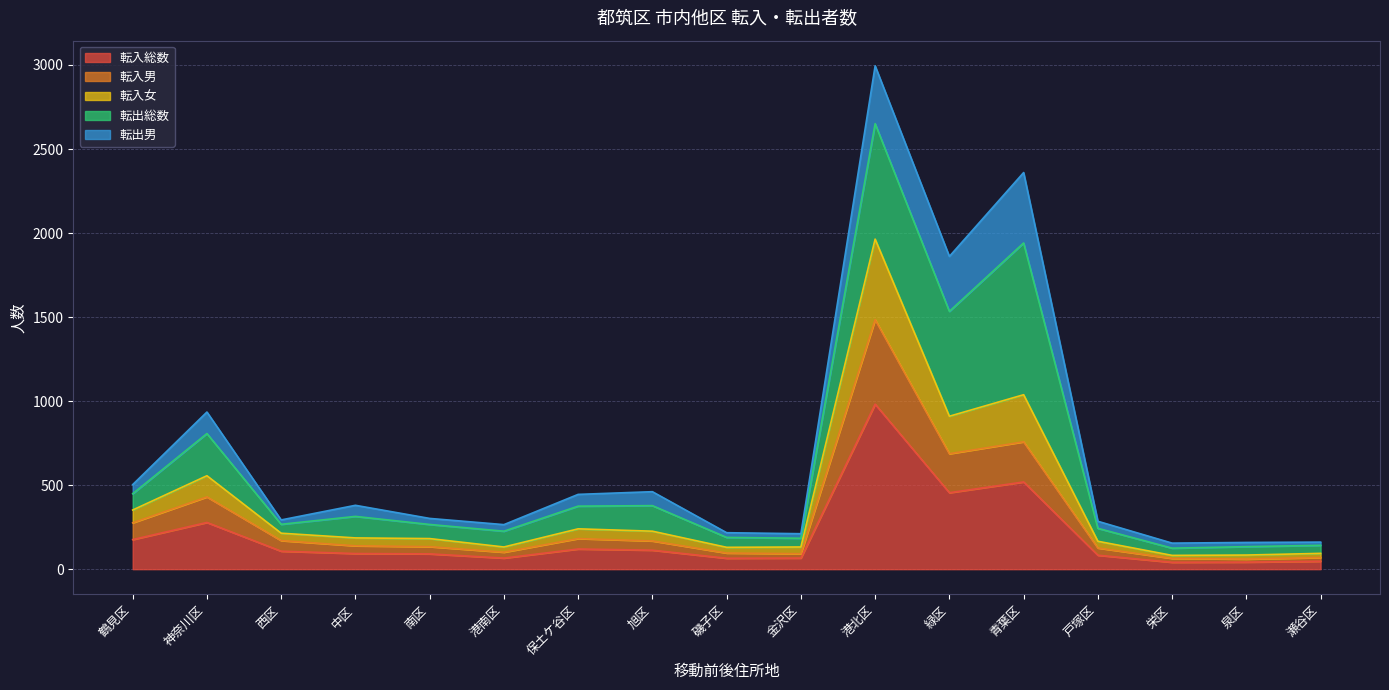

True or false: 転入男 has a value of 92 at 金沢区.

True